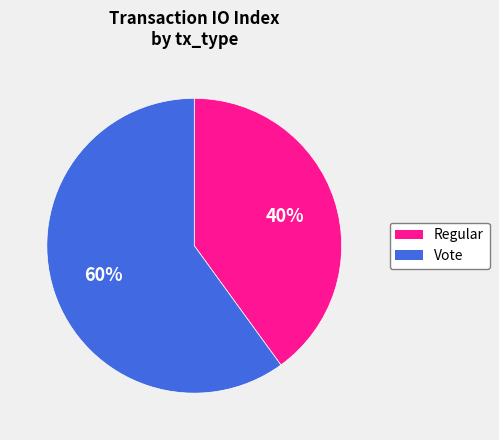

Which has a higher value, Vote or Regular?

Vote